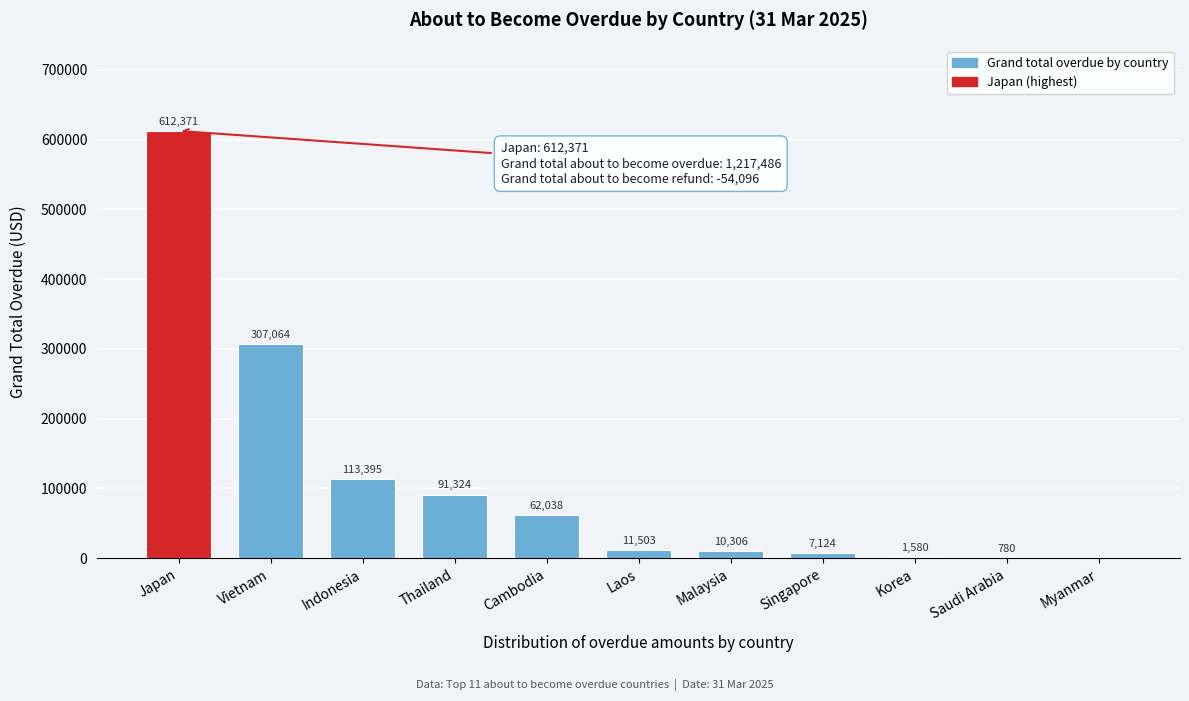

Where does the data first go above 11503?

Japan